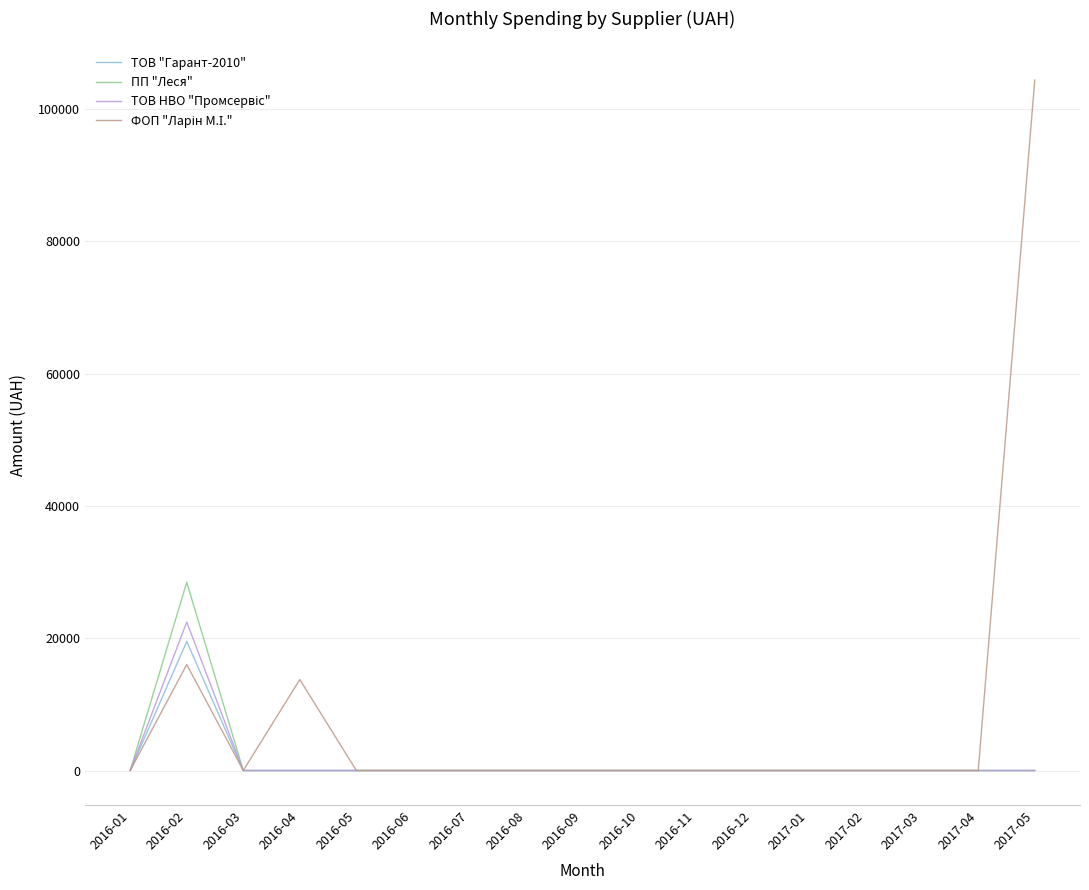

What is the greatest value displayed?

104400.0